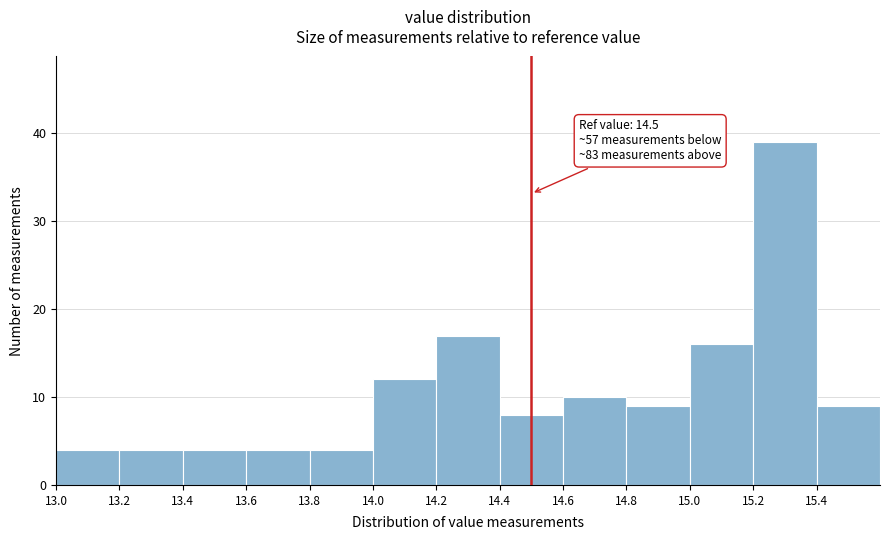

Over which range of the x-axis is the bar tallest?

15.2 to 15.4